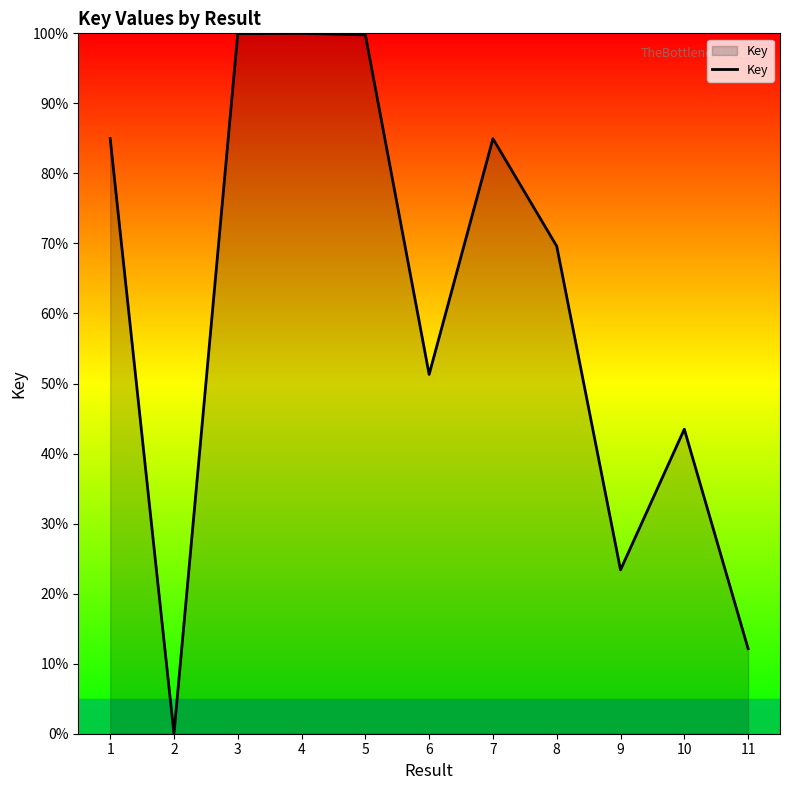

At which label does the data first exceed 69?

1